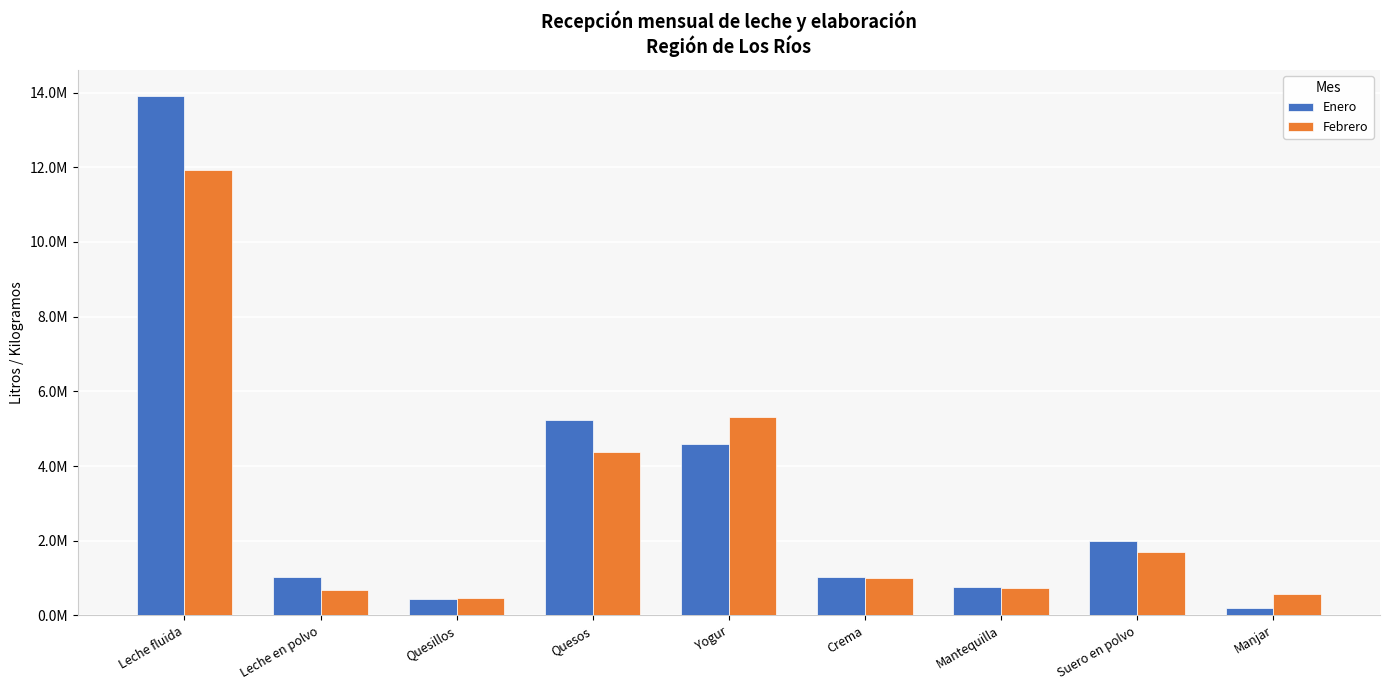

What is the sum of the Febrero values at Quesillos and Crema?

1457161